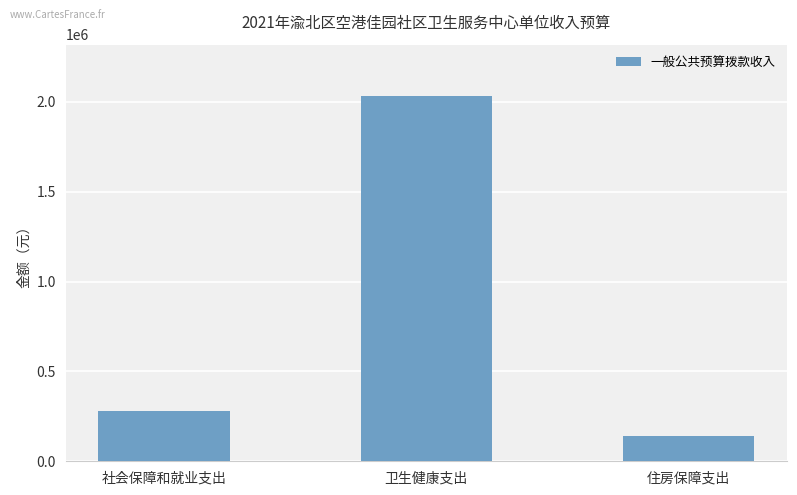

List the labels in order of value, smallest first.

住房保障支出, 社会保障和就业支出, 卫生健康支出